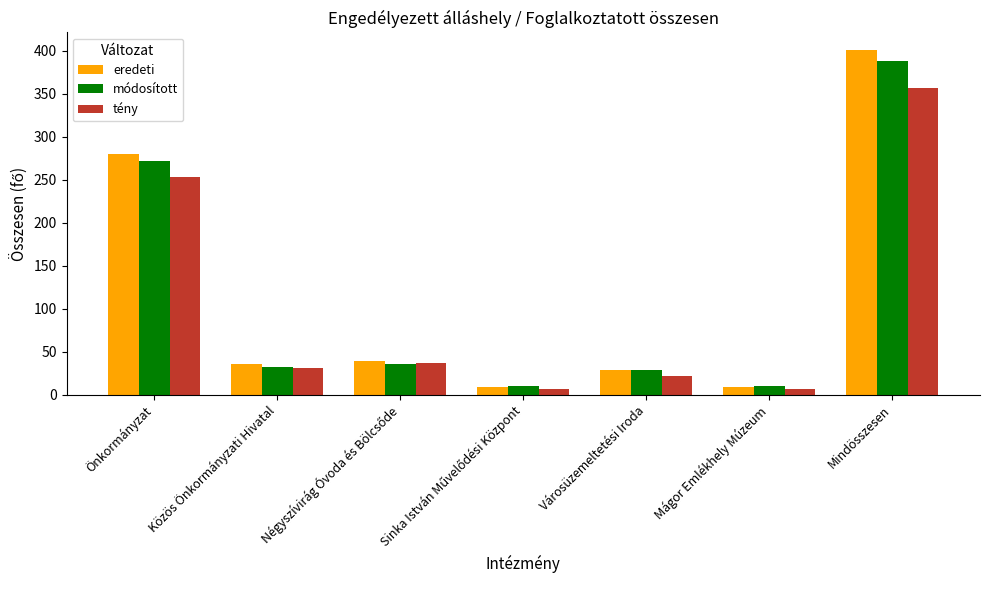

What is the minimum value for eredeti?

9